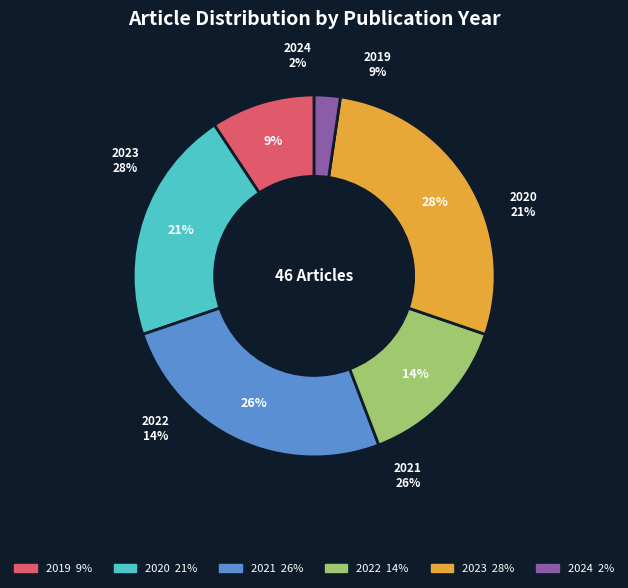

True or false: 2021 accounts for 26% of the total.

True